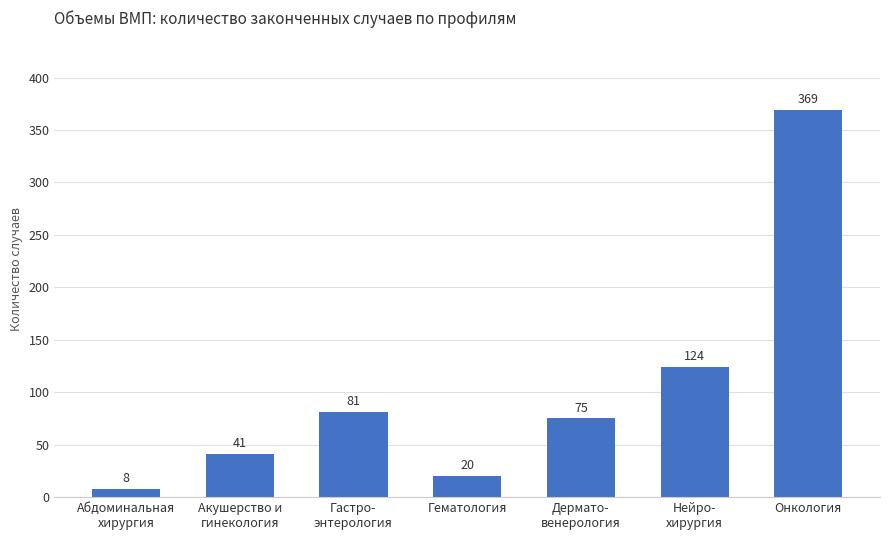

How many bars are there in total?

7